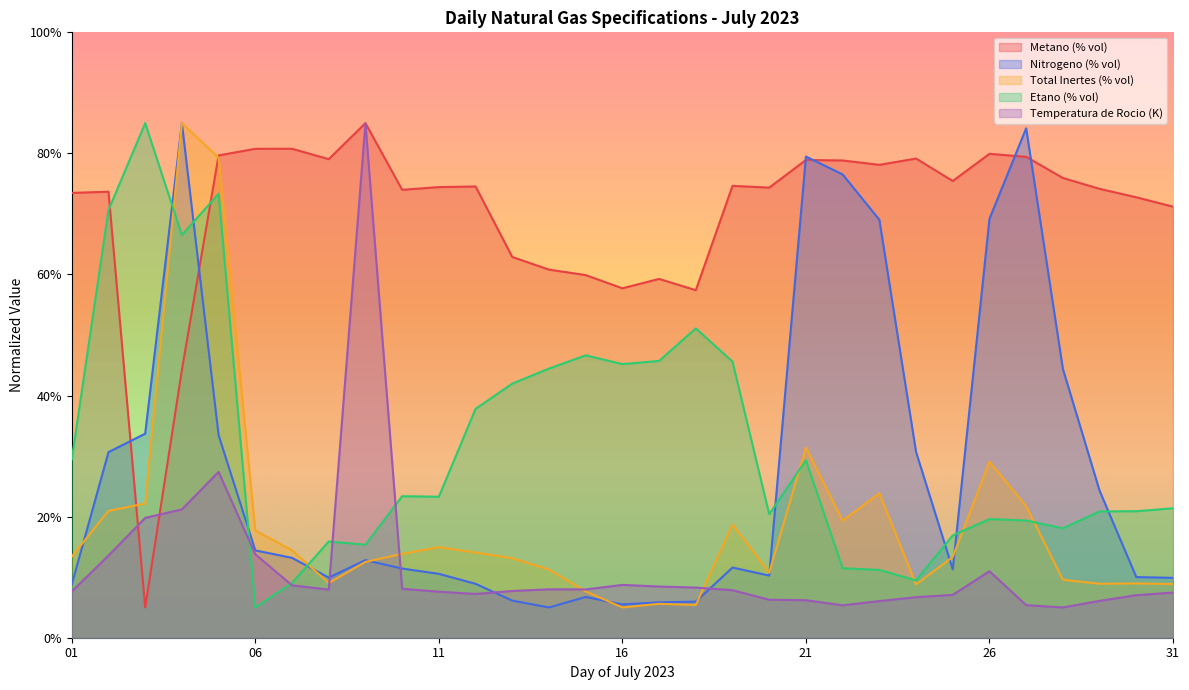

Which series has the largest total across all categories?

Metano (% vol)